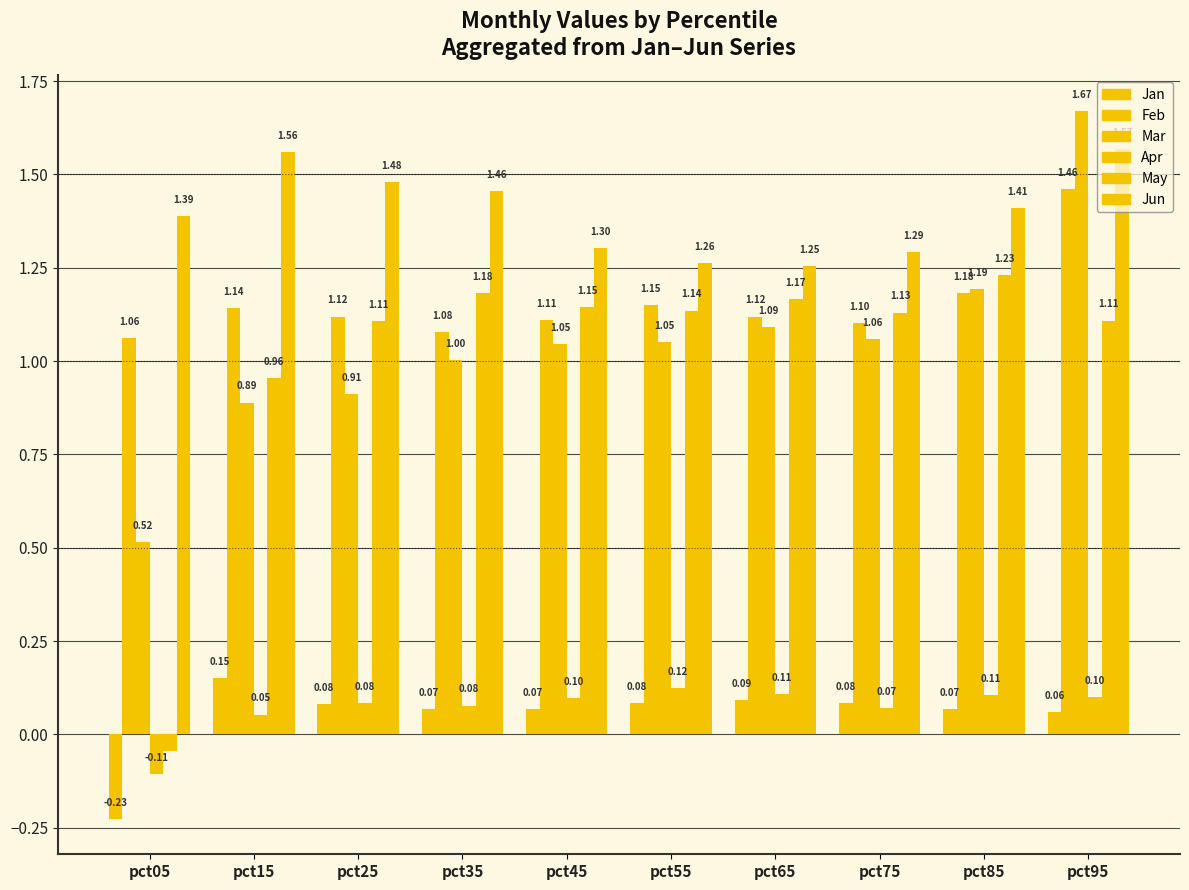

Reading left to right, list all the values displayed in this chart.

Jan: pct05=-0.2	pct15=0.2	pct25=0.1	pct35=0.1	pct45=0.1	pct55=0.1	pct65=0.1	pct75=0.1	pct85=0.1	pct95=0.1
Feb: pct05=1.1	pct15=1.1	pct25=1.1	pct35=1.1	pct45=1.1	pct55=1.1	pct65=1.1	pct75=1.1	pct85=1.2	pct95=1.5
Mar: pct05=0.5	pct15=0.9	pct25=0.9	pct35=1.0	pct45=1.0	pct55=1.1	pct65=1.1	pct75=1.1	pct85=1.2	pct95=1.7
Apr: pct05=-0.1	pct15=0.1	pct25=0.1	pct35=0.1	pct45=0.1	pct55=0.1	pct65=0.1	pct75=0.1	pct85=0.1	pct95=0.1
May: pct05=-0.0	pct15=1.0	pct25=1.1	pct35=1.2	pct45=1.1	pct55=1.1	pct65=1.2	pct75=1.1	pct85=1.2	pct95=1.1
Jun: pct05=1.4	pct15=1.6	pct25=1.5	pct35=1.5	pct45=1.3	pct55=1.3	pct65=1.3	pct75=1.3	pct85=1.4	pct95=1.6